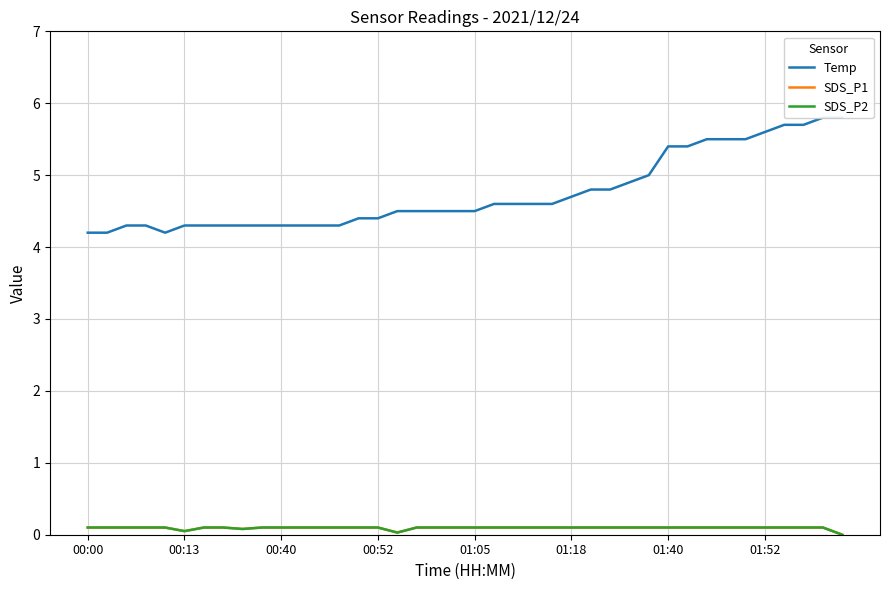

Which category has the highest value in the SDS_P1 series?

00:00